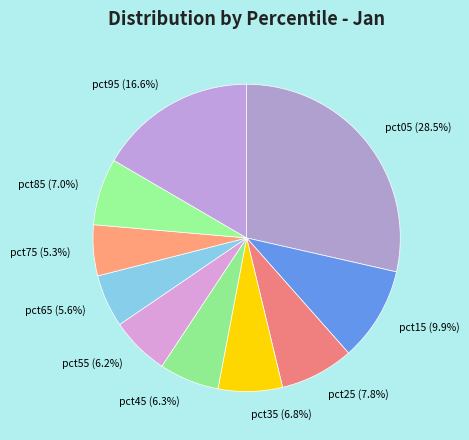

Which has a higher value, pct25 (7.8%) or pct65 (5.6%)?

pct25 (7.8%)